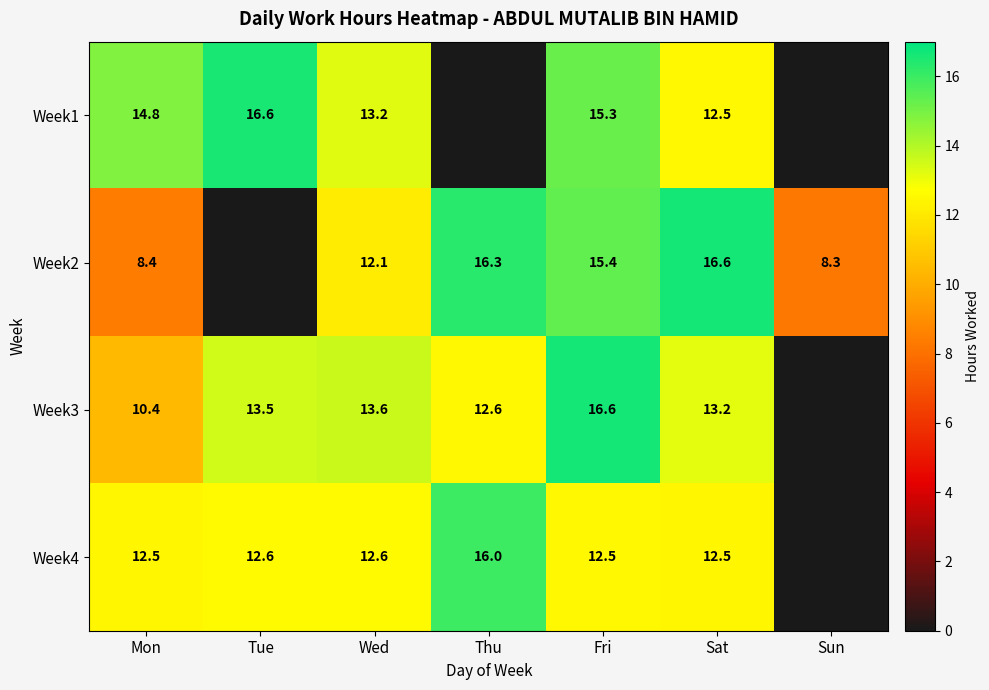

What is the spread (max minus min) of values at Fri?

4.1